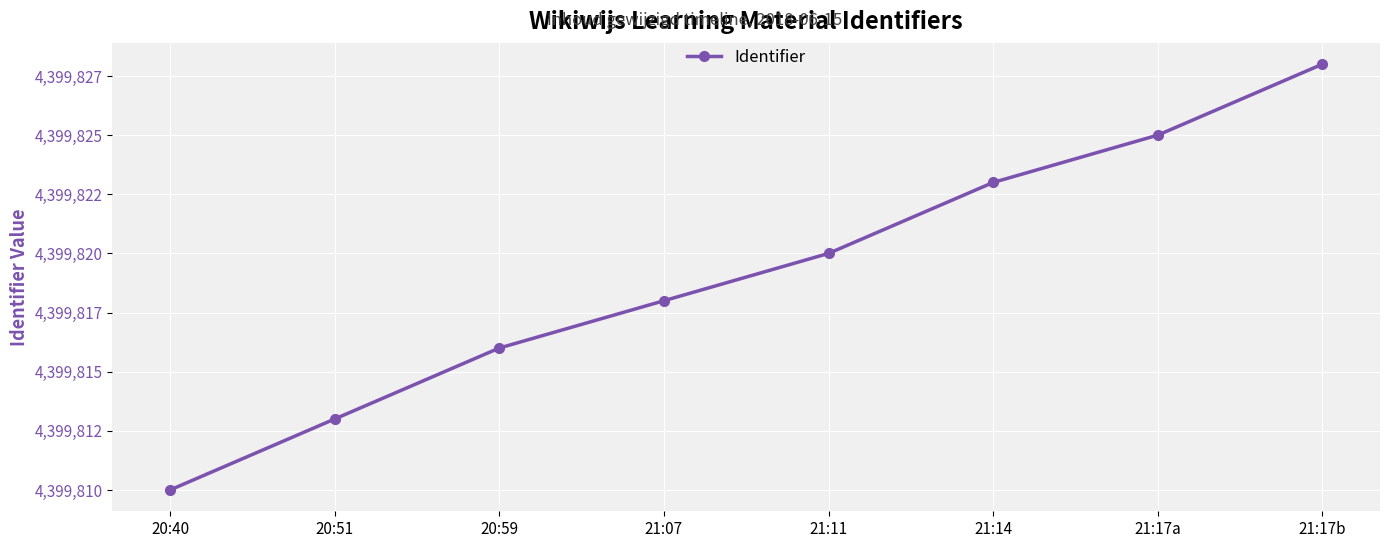

What is the ratio of the value at 20:51 to the value at 20:59?

1.0